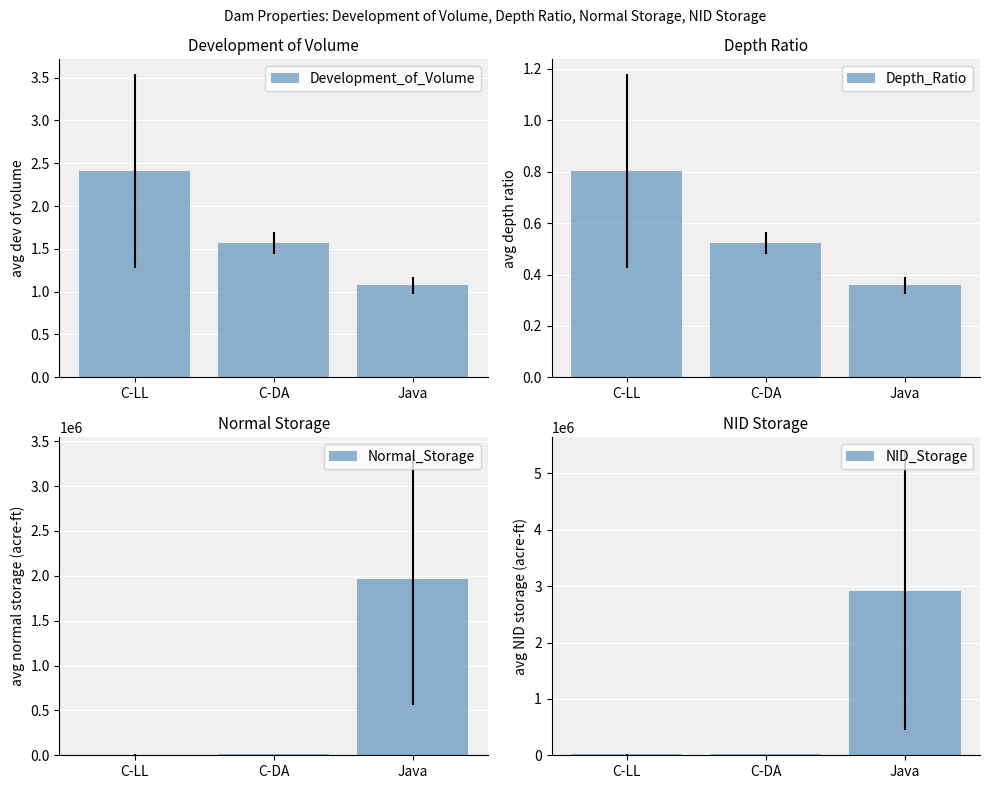

Which series has the widest spread of values?

NID_Storage